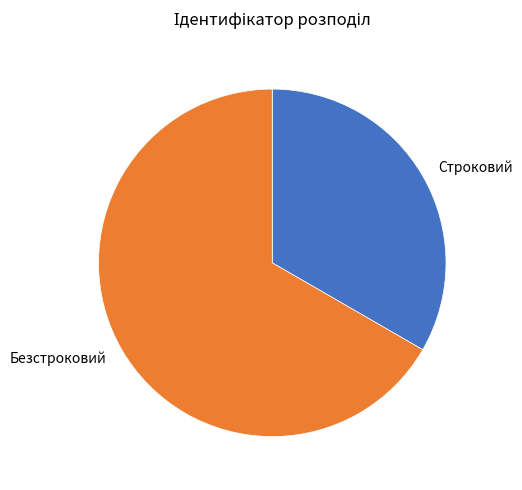

True or false: Строковий accounts for 33% of the total.

True